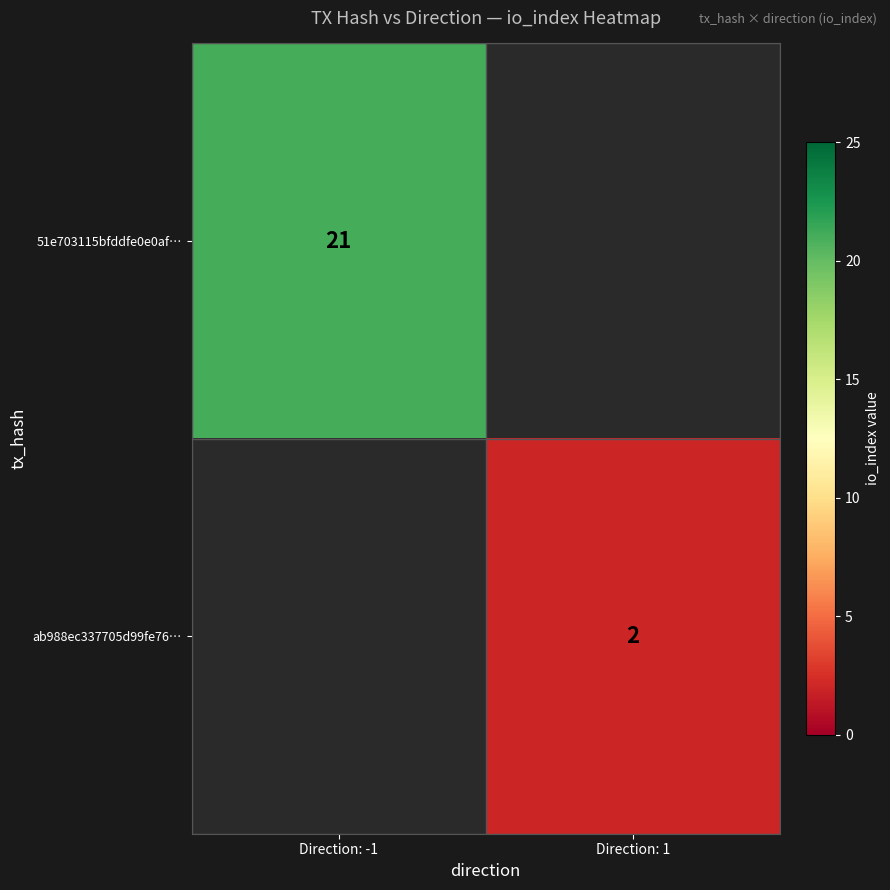

Is it true that 51e703115bfddfe0e0af… equals 7 at Direction: -1?

False